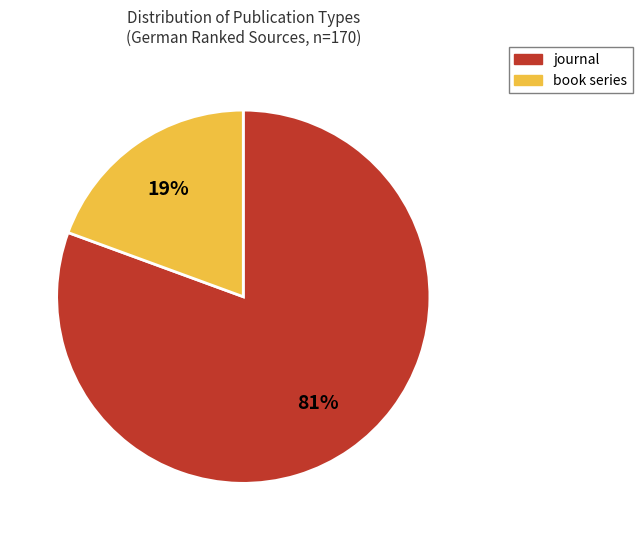

Is it true that book series is 29% of the pie?

False